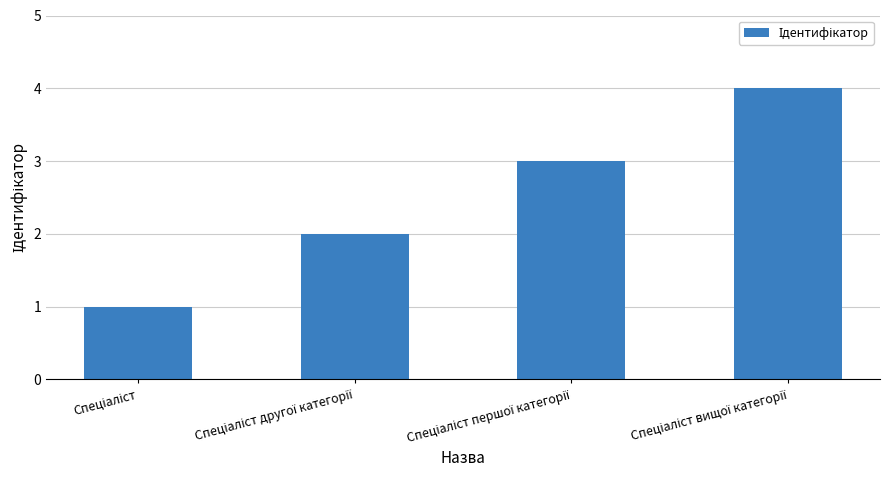

What is the greatest value displayed?

4